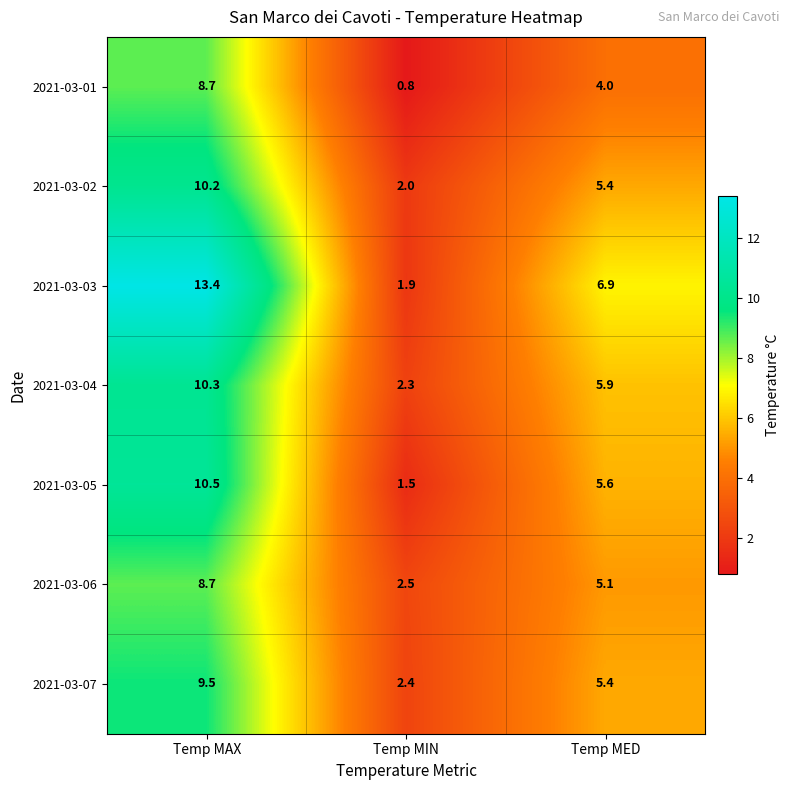

Is it true that 2021-03-04 equals 5.4 at Temp MAX?

False